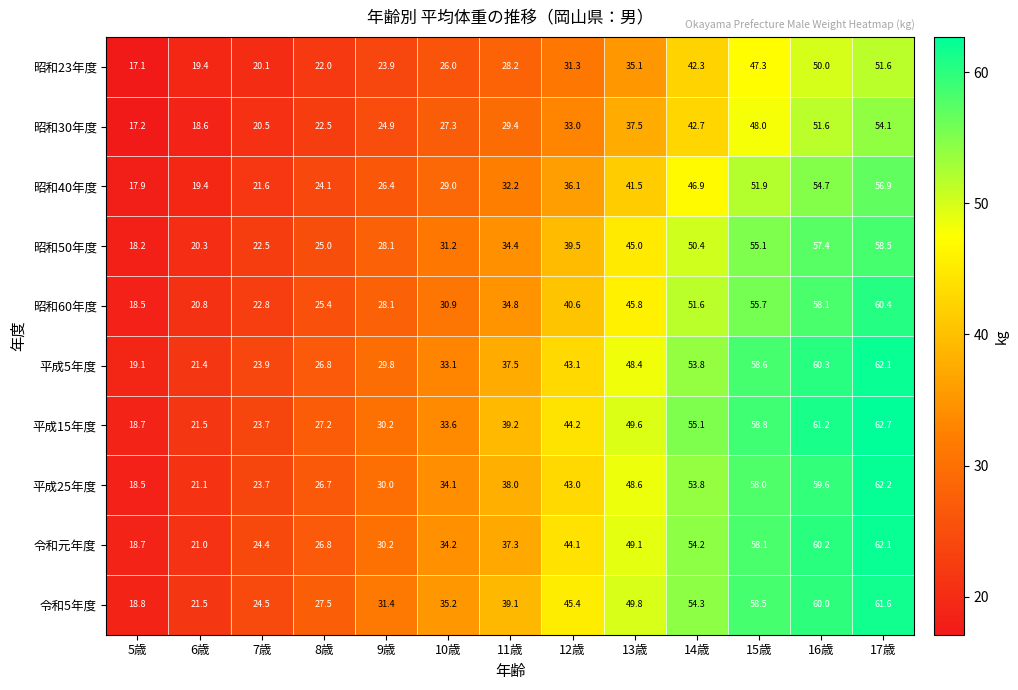

How many series are shown in this chart?

10